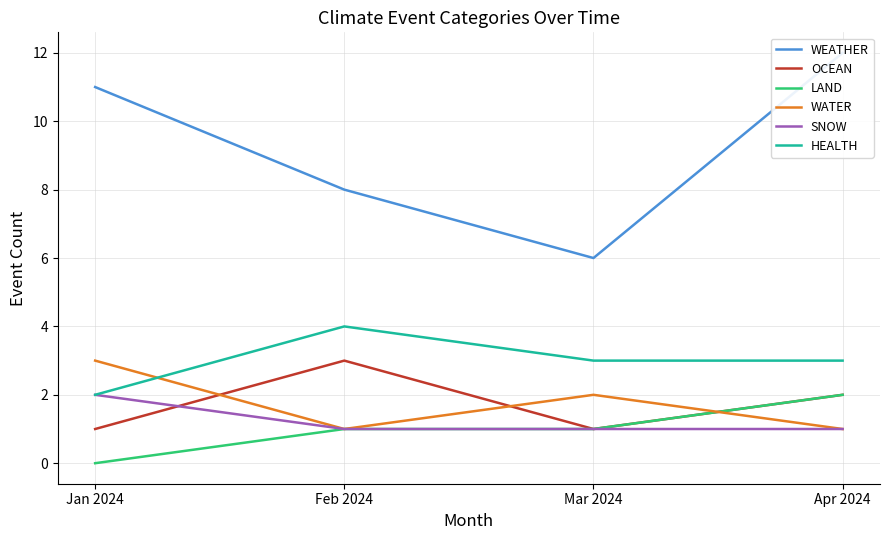

How many values in the OCEAN series are below 2?

2